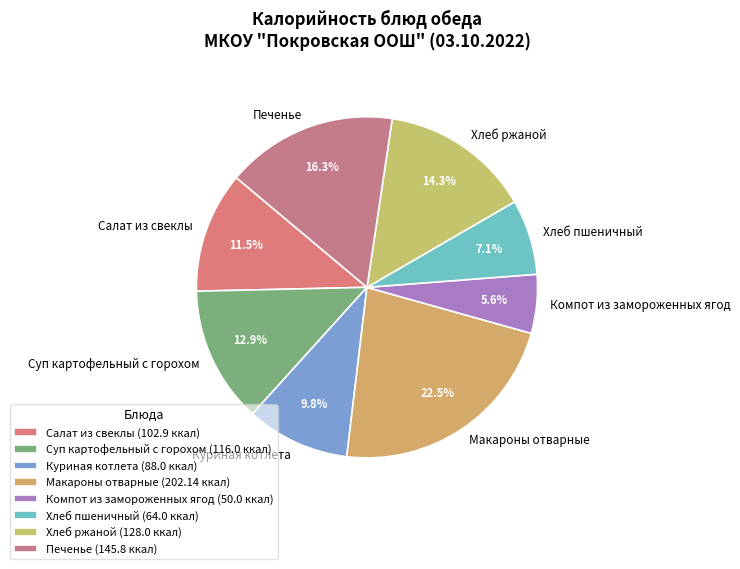

To the nearest percent, what percentage of the pie is Хлеб пшеничный?

7%